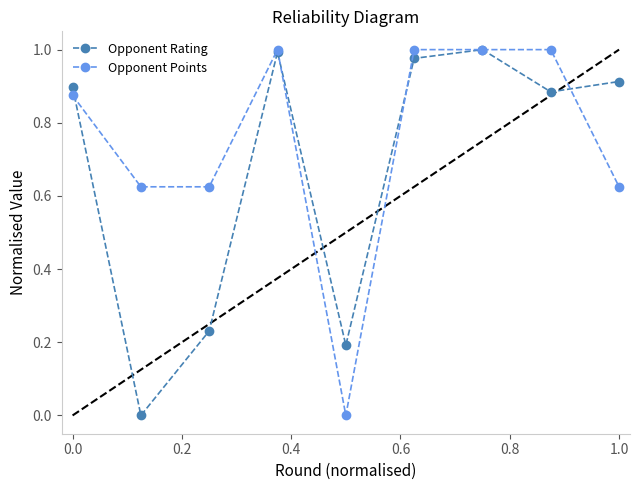

Which series has the largest total across all categories?

Opponent Points